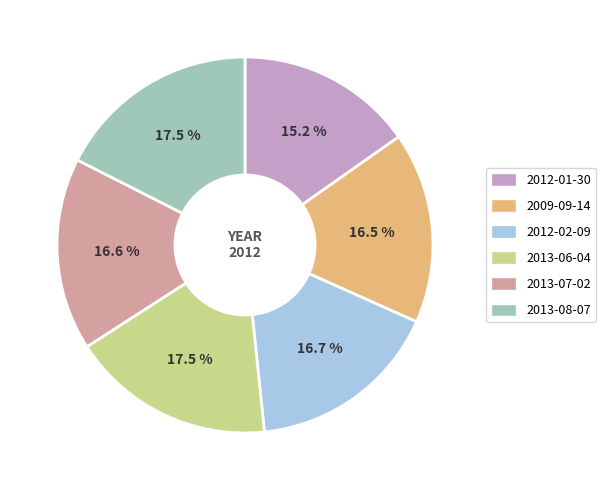

To the nearest percent, what is the combined percentage of 2013-06-04 and 2013-08-07?

35%